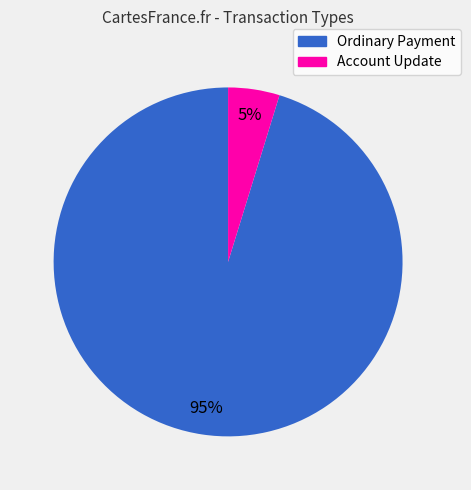

Combined, do Ordinary Payment and Account Update account for over 50%?

Yes